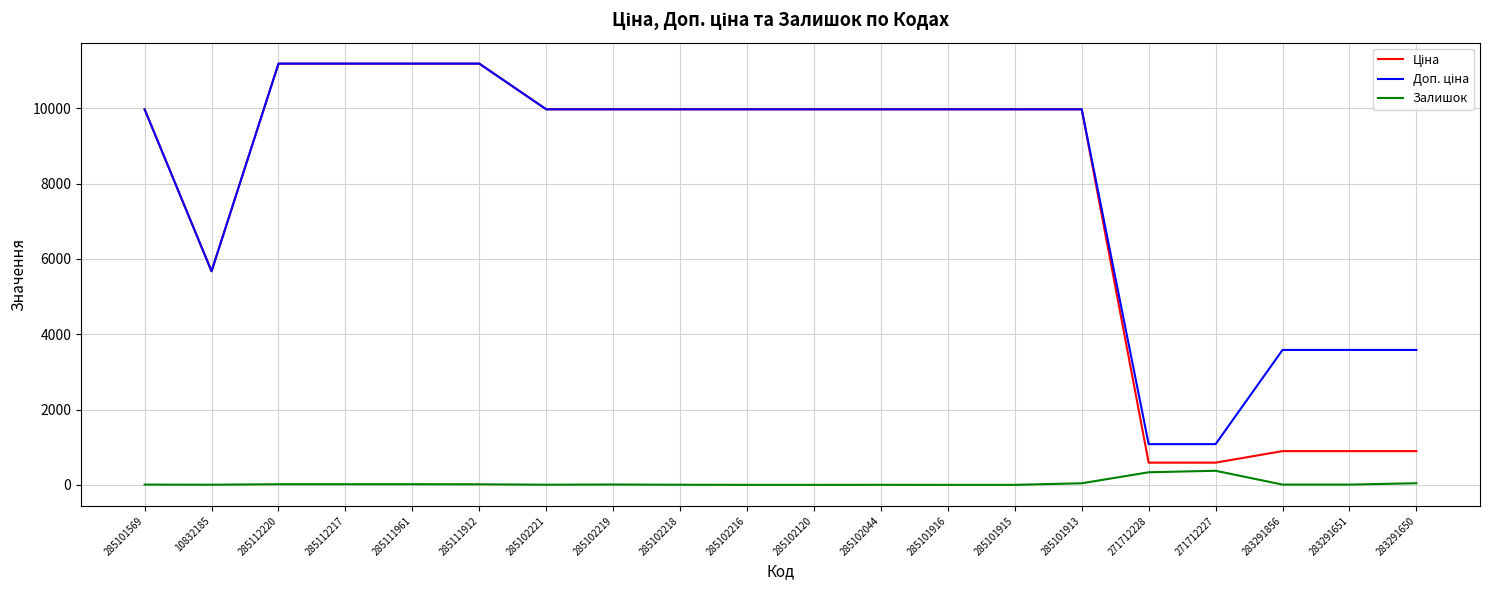

What position from the left is 10832185?

2